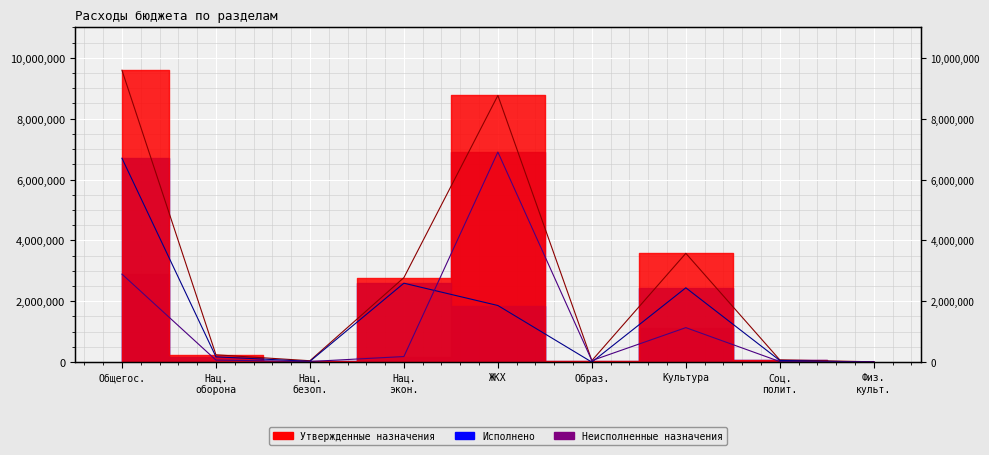

What is the greatest value displayed?

9591900.0